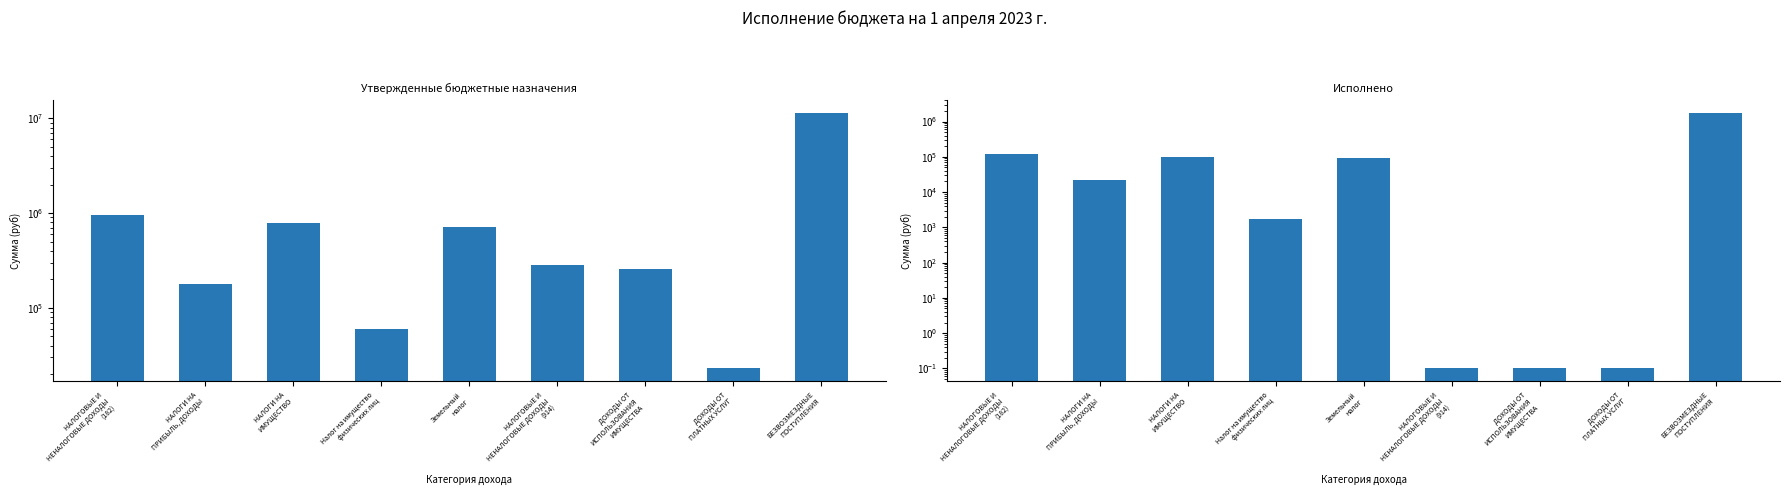

Reading left to right, what are all the values shown in this chart?

Утвержденные бюджетные назначения: НАЛОГОВЫЕ И
НЕНАЛОГОВЫЕ ДОХОДЫ
(182)=962000.0	НАЛОГИ НА
ПРИБЫЛЬ, ДОХОДЫ=180000.0	НАЛОГИ НА
ИМУЩЕСТВО=782000.0	Налог на имущество
физических лиц=60000.0	Земельный
налог=722000.0	НАЛОГОВЫЕ И
НЕНАЛОГОВЫЕ ДОХОДЫ
(914)=282000.0	ДОХОДЫ ОТ
ИСПОЛЬЗОВАНИЯ
ИМУЩЕСТВА=259000.0	ДОХОДЫ ОТ
ПЛАТНЫХ УСЛУГ=23000.0	БЕЗВОЗМЕЗДНЫЕ
ПОСТУПЛЕНИЯ=11388166.7
Исполнено: НАЛОГОВЫЕ И
НЕНАЛОГОВЫЕ ДОХОДЫ
(182)=119423.9	НАЛОГИ НА
ПРИБЫЛЬ, ДОХОДЫ=22365.5	НАЛОГИ НА
ИМУЩЕСТВО=97058.4	Налог на имущество
физических лиц=1762.6	Земельный
налог=95295.8	НАЛОГОВЫЕ И
НЕНАЛОГОВЫЕ ДОХОДЫ
(914)=0.1	ДОХОДЫ ОТ
ИСПОЛЬЗОВАНИЯ
ИМУЩЕСТВА=0.1	ДОХОДЫ ОТ
ПЛАТНЫХ УСЛУГ=0.1	БЕЗВОЗМЕЗДНЫЕ
ПОСТУПЛЕНИЯ=1752221.3